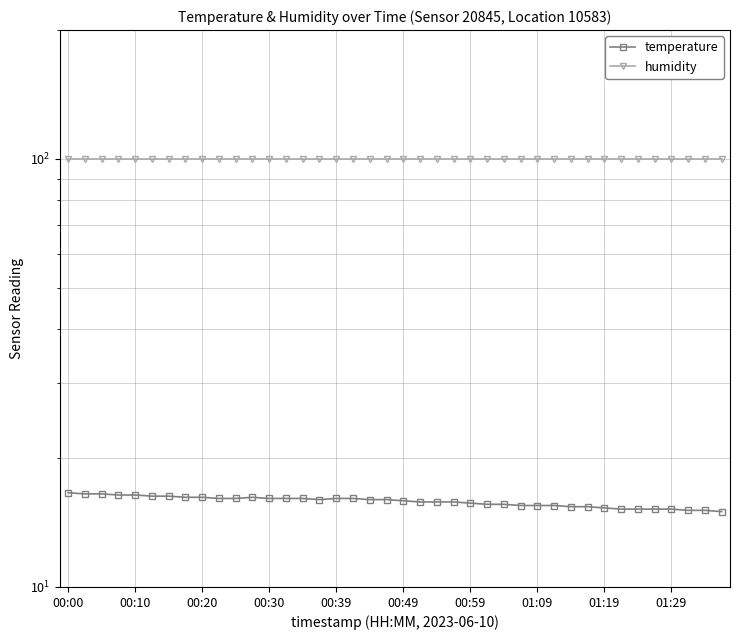

Is the value of humidity at 18 greater than the value of temperature at 25?

Yes